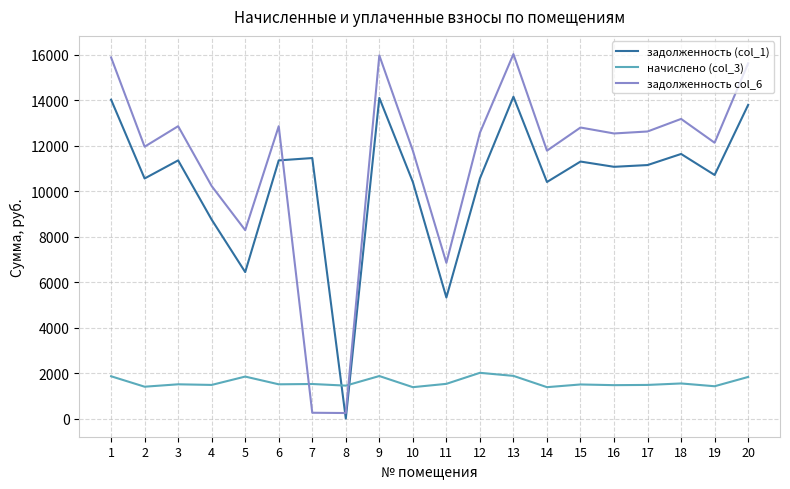

How many times do начислено (col_3) and задолженность col_6 cross each other?

2